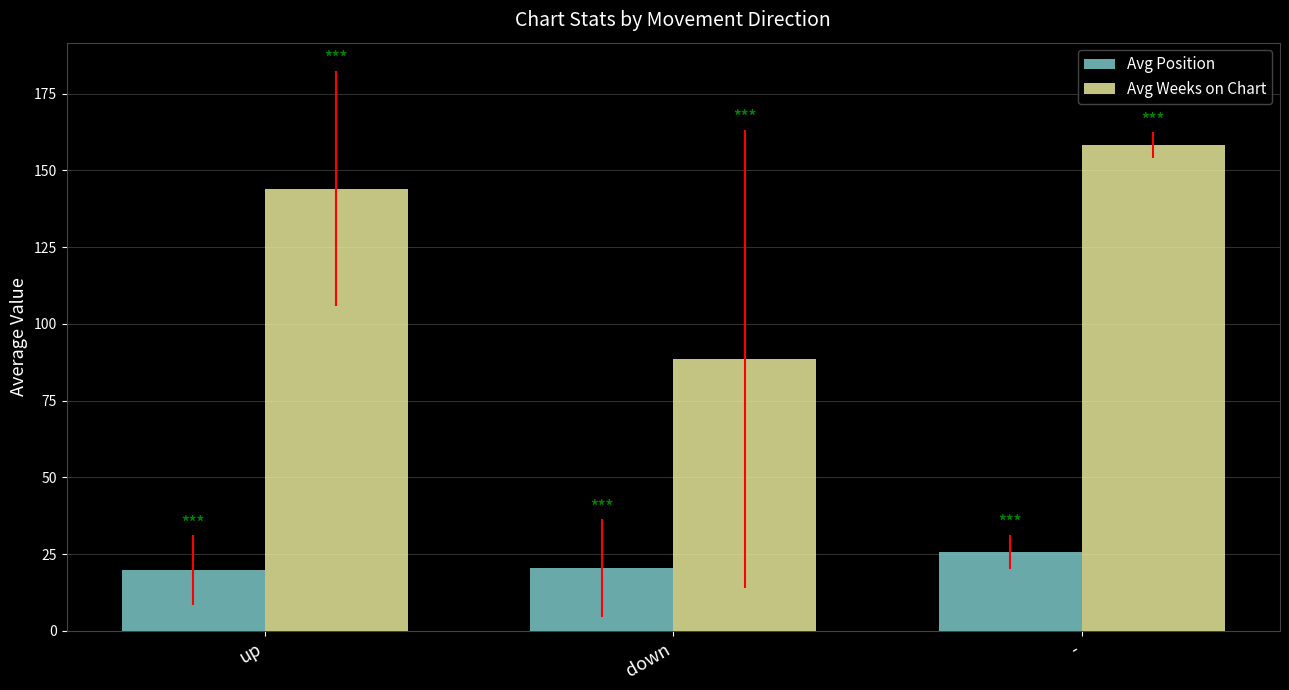

What is the value of the Avg Position bar at the 1st from the left?

19.8